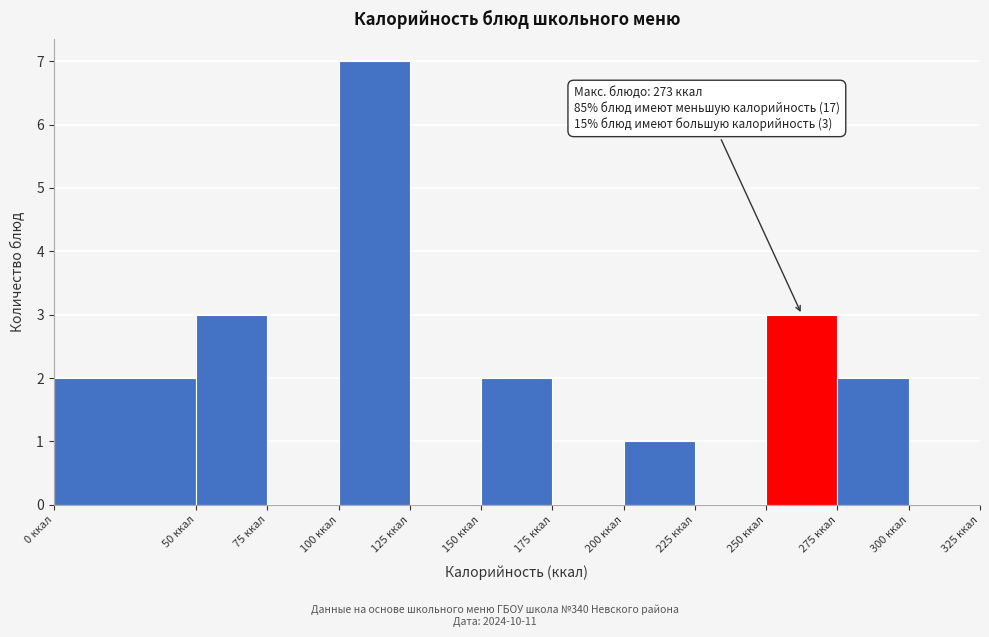

Which range on the x-axis has the tallest bar?

100 to 125